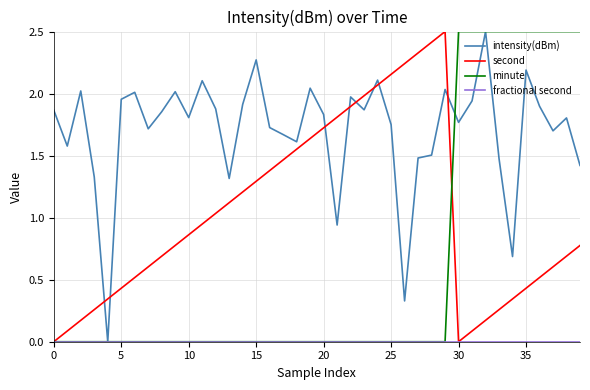

Which series has the largest total across all categories?

intensity(dBm)